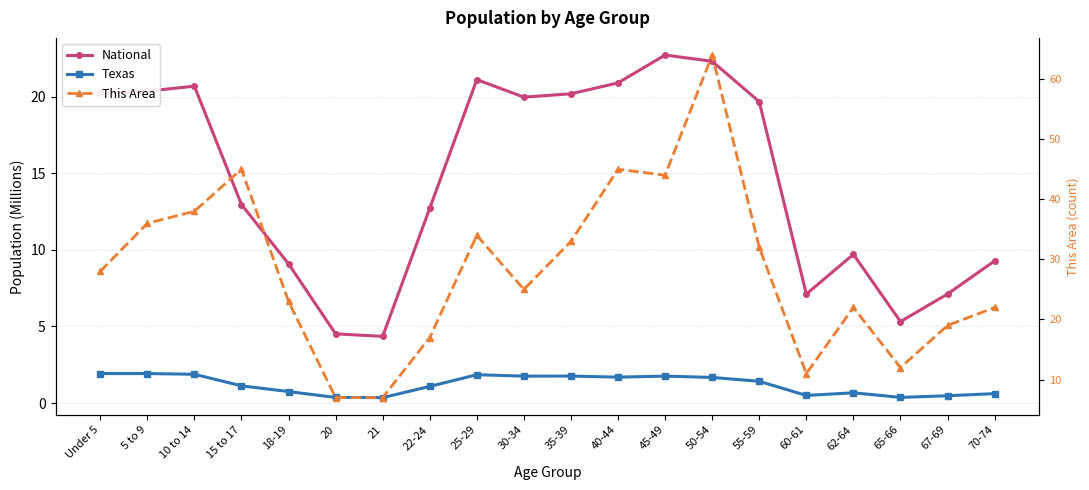

What is the total value across all series at 62-64?

32.4